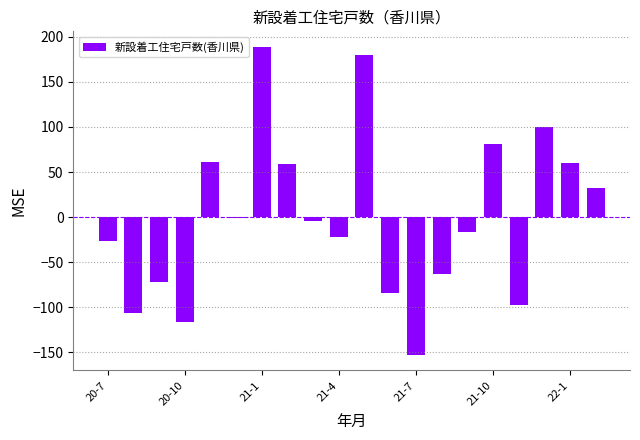

How many distinct data groups are displayed?

1